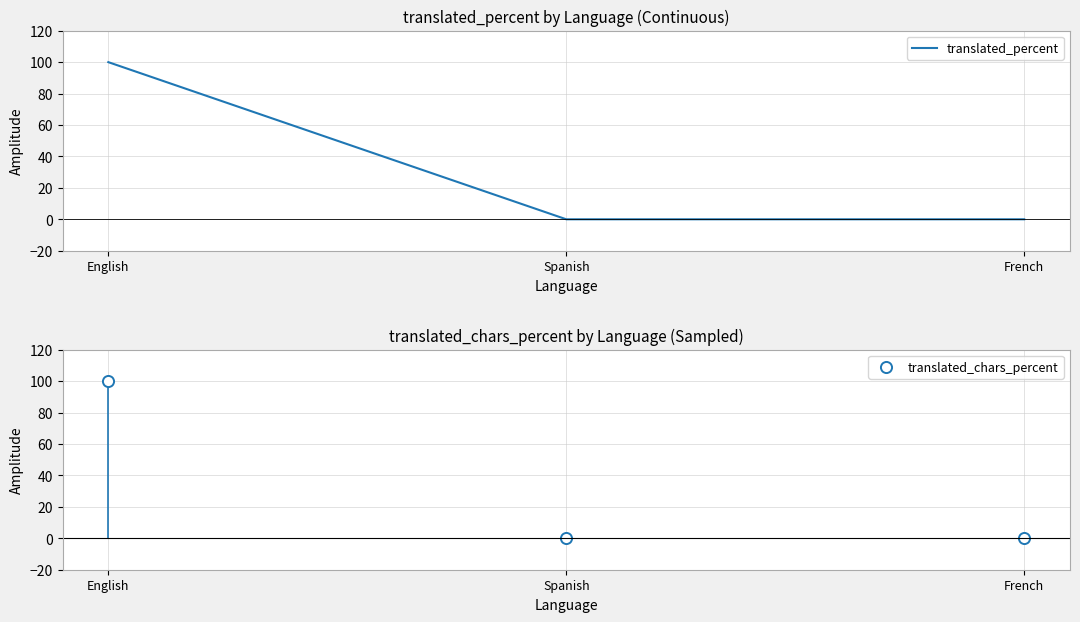

Which series has the largest total across all categories?

translated_percent